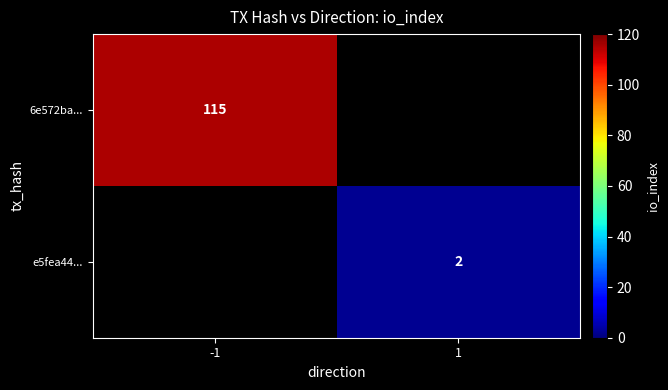

True or false: 6e572ba... has a value of 115 at -1.

True